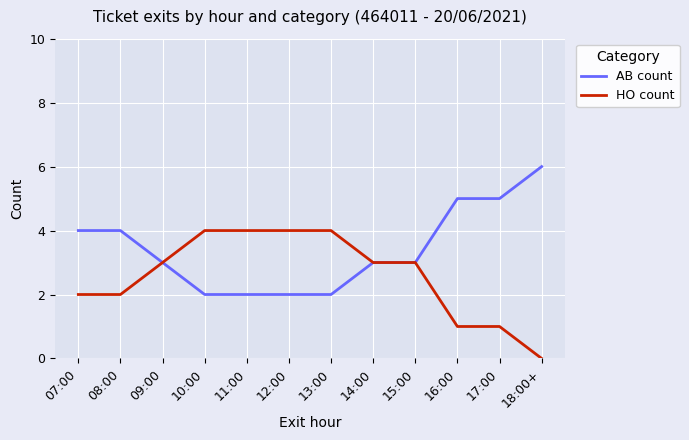

What is the total value across all series at 18:00+?

6